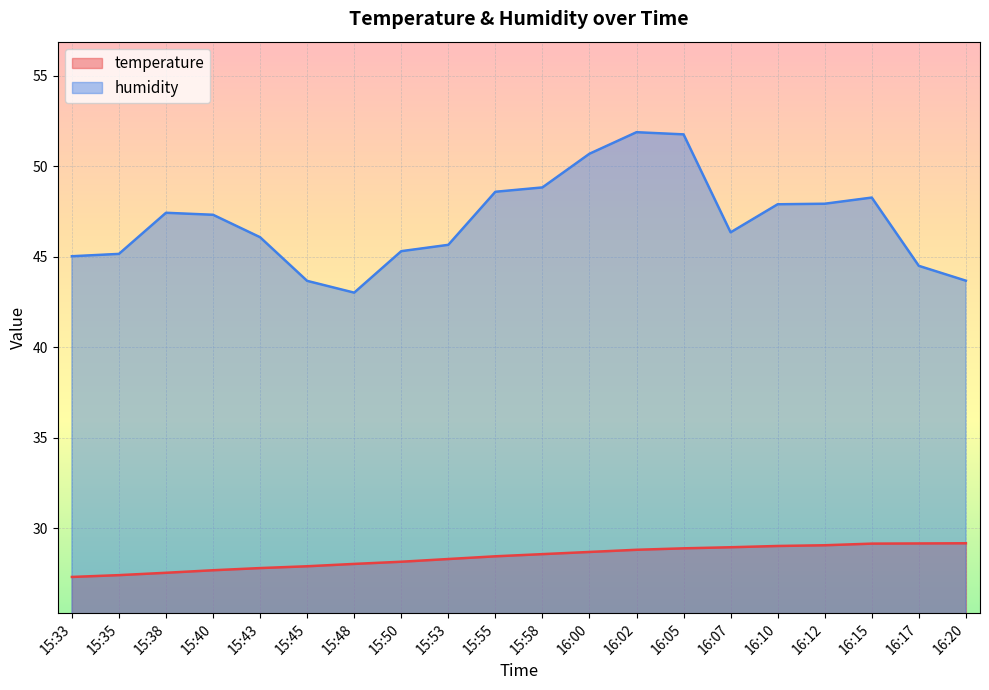

Reading right to left, transcribe all the data shown in this chart.

temperature: 29.2	29.2	29.2	29.1	29.0	29.0	28.9	28.8	28.7	28.6	28.5	28.3	28.2	28.0	27.9	27.8	27.7	27.6	27.4	27.3
humidity: 43.7	44.5	48.3	47.9	47.9	46.4	51.8	51.9	50.7	48.8	48.6	45.7	45.3	43.0	43.7	46.1	47.3	47.4	45.2	45.0